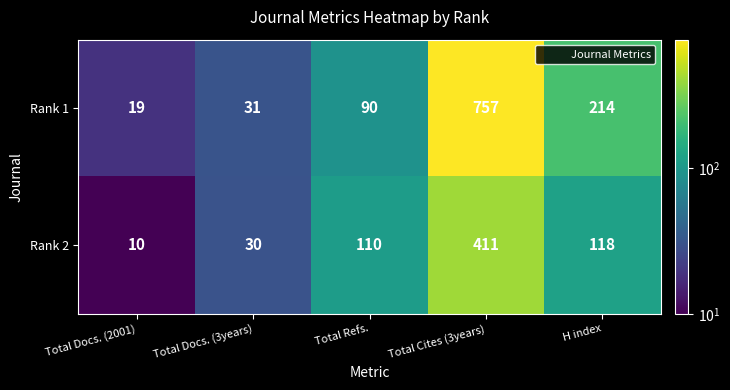

At which label does Rank 2 reach its peak?

Total Cites (3years)